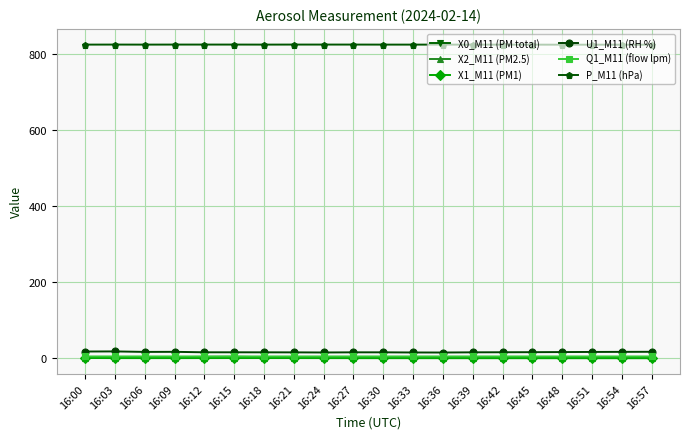

The value of Q1_M11 (flow lpm) at 16:24 is 5.0. True or false?

True